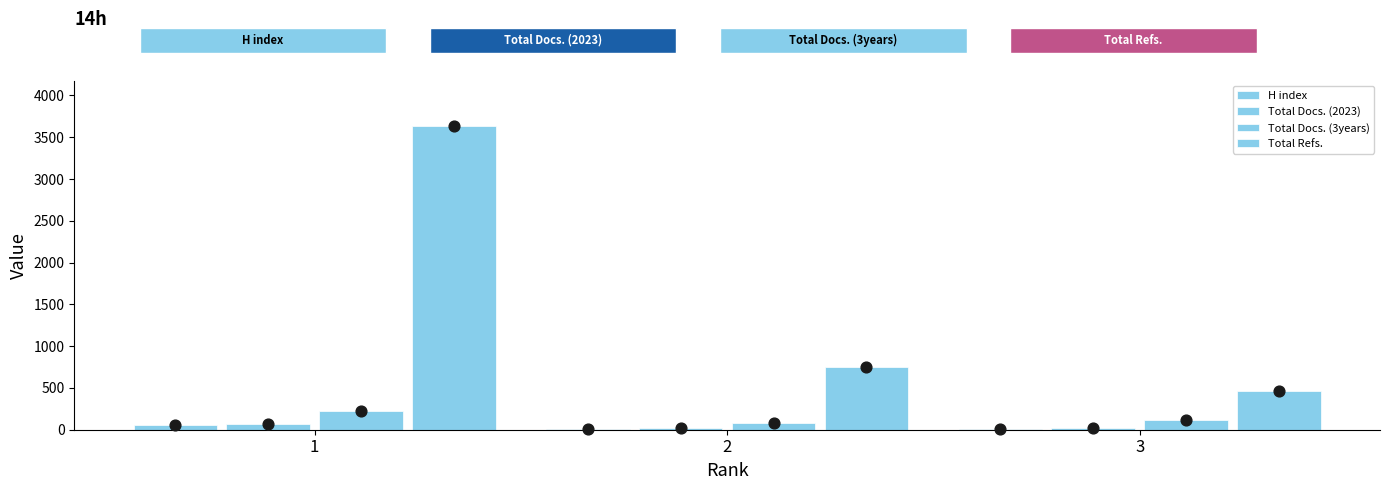

At how many categories does at least one series exceed 265?

3